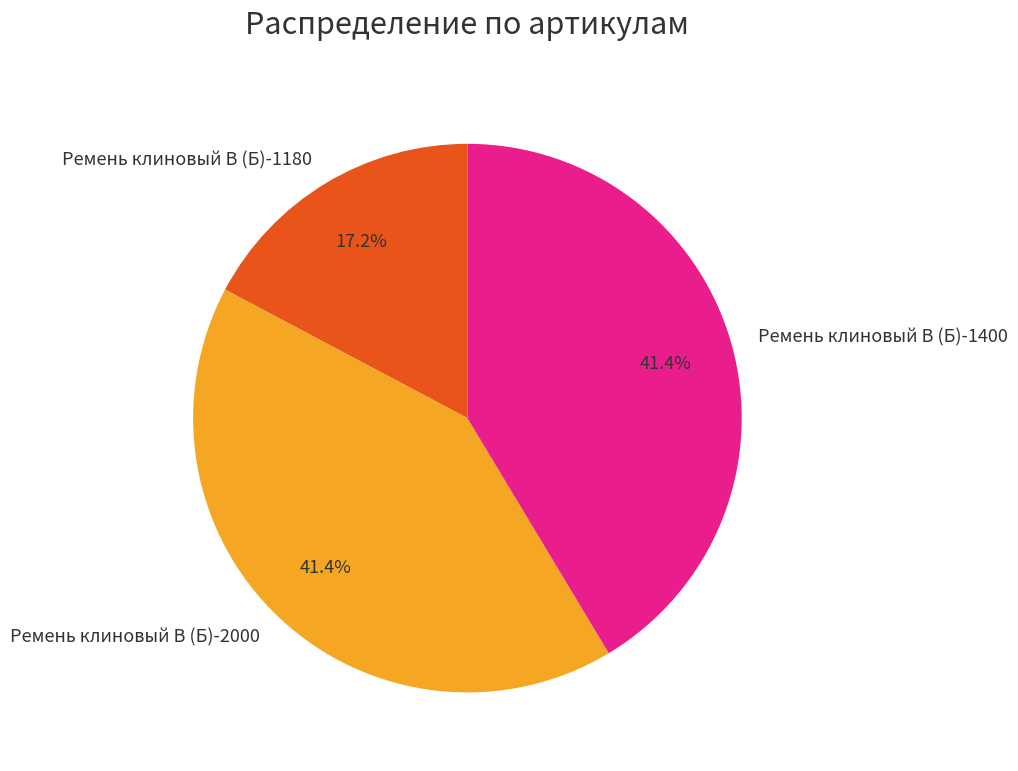

Is it true that Ремень клиновый В (Б)-1400 is 50% of the pie?

False